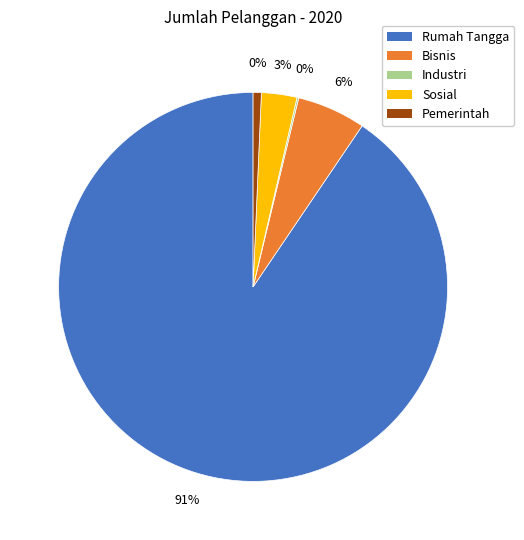

To the nearest percent, what portion does Pemerintah represent?

1%